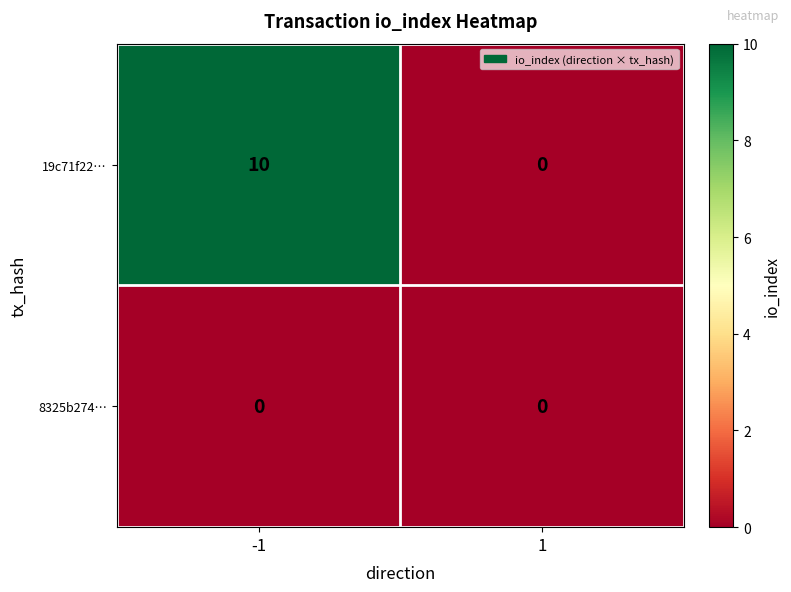

Which series has the largest range (max minus min)?

19c71f22…